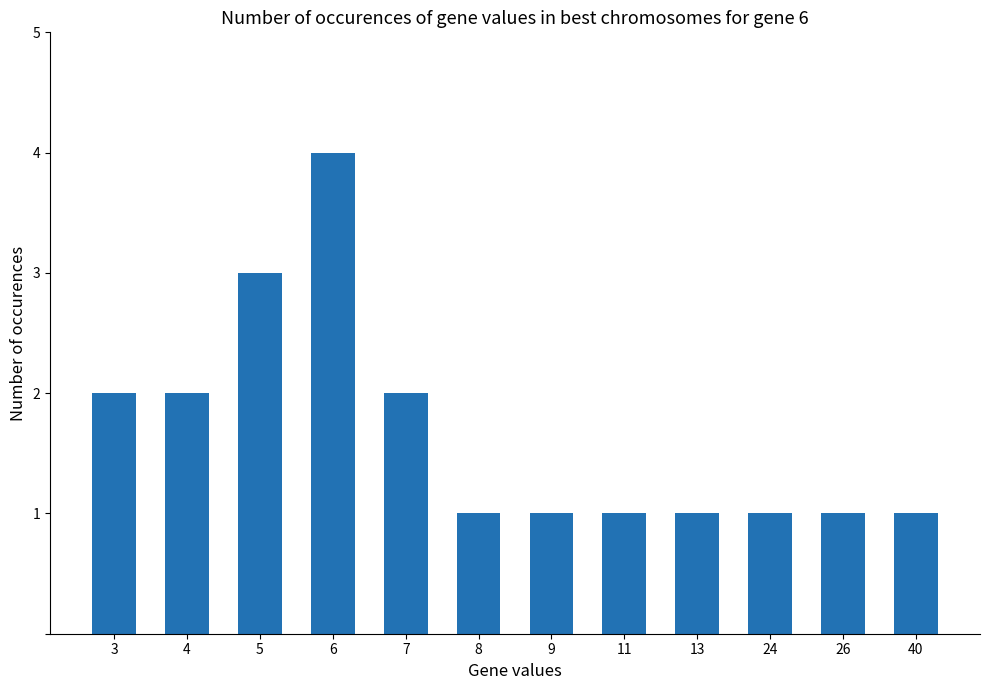

What is the change in value from 6 to 13?

-3